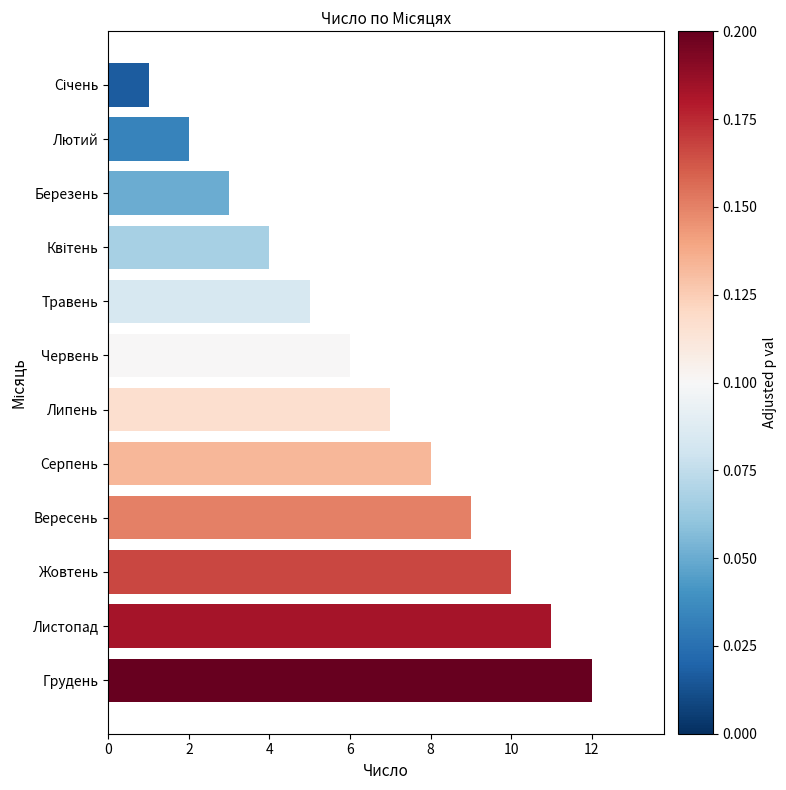

Between Травень and Листопад, which is larger?

Листопад